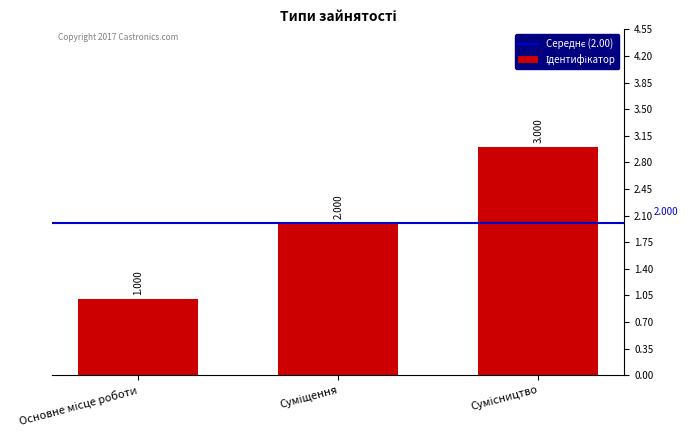

Reading left to right, transcribe all the data shown in this chart.

Основне місце роботи=1	Суміщення=2	Сумісництво=3